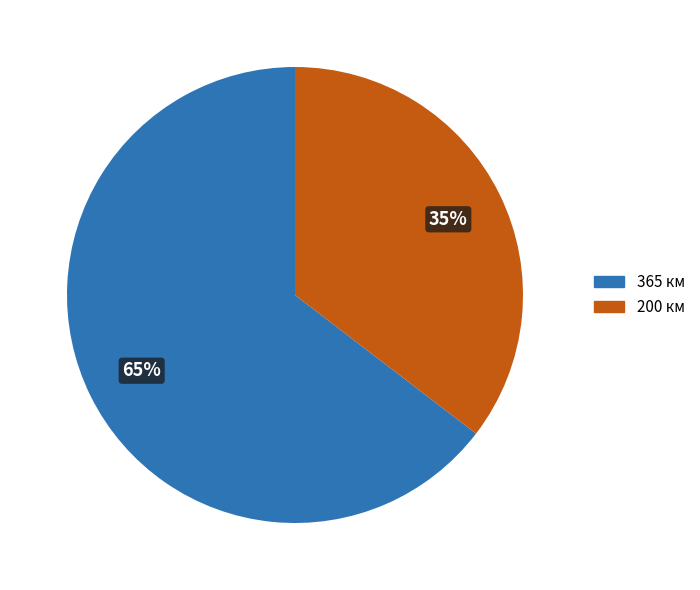

Between 365 км and 200 км, which is larger?

365 км